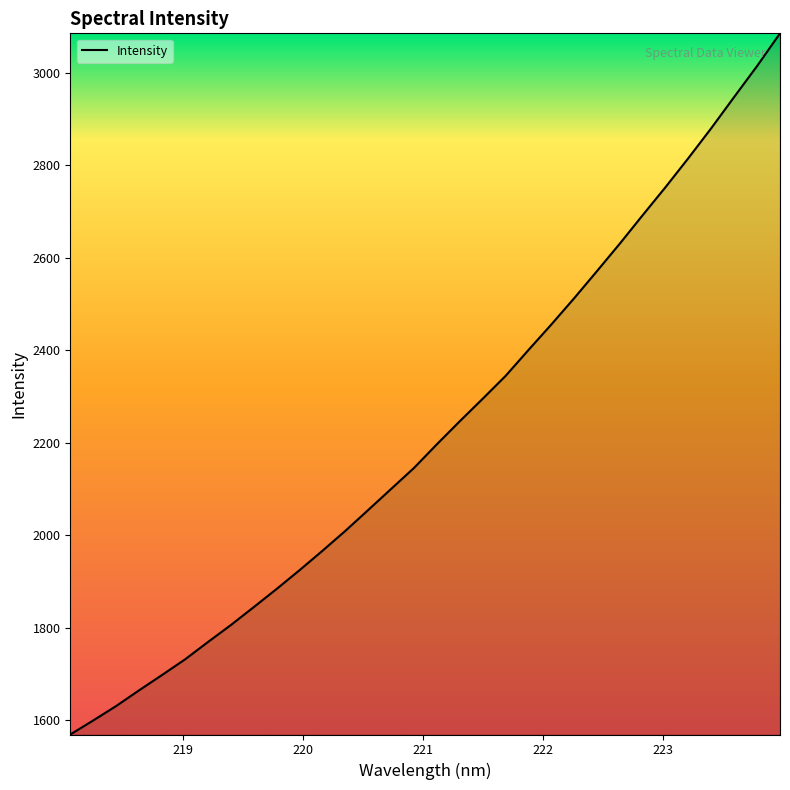

What is the smallest value displayed?

1569.3